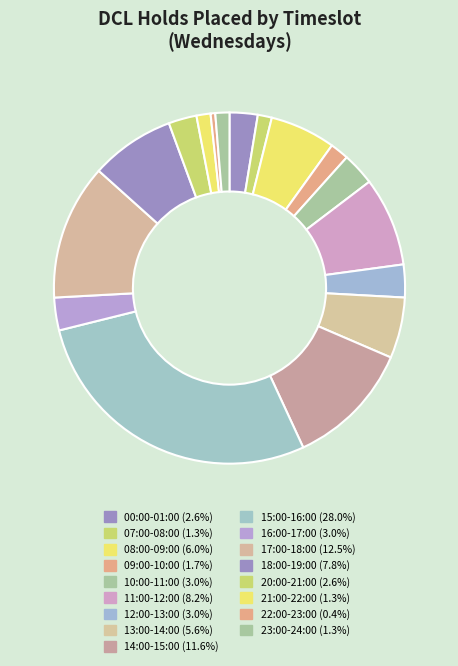

Count the number of slices in the pie.

17